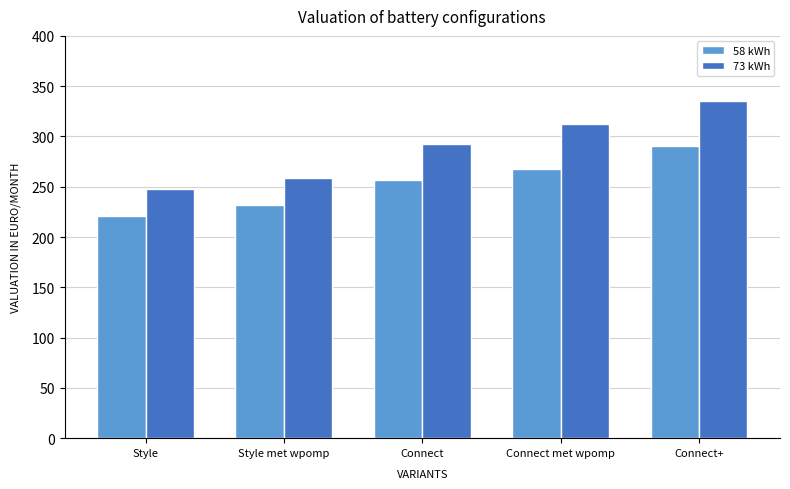

Does the chart contain stacked bars?

No